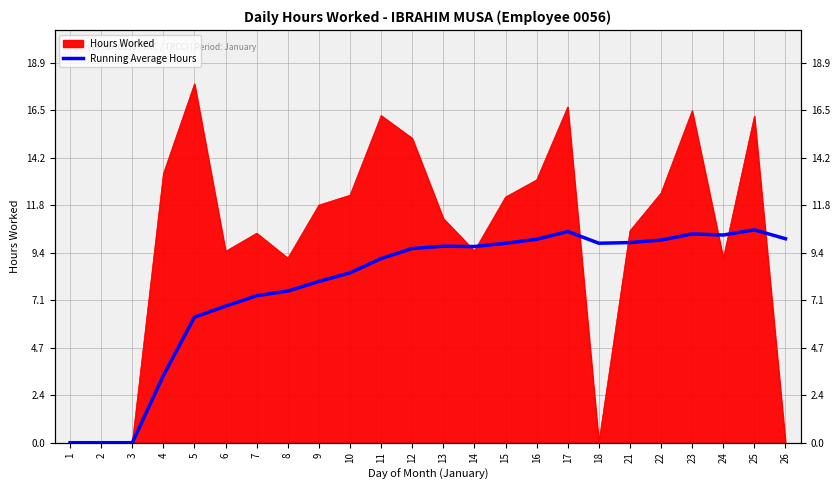

What is the value of the 8th point from the left?

7.5